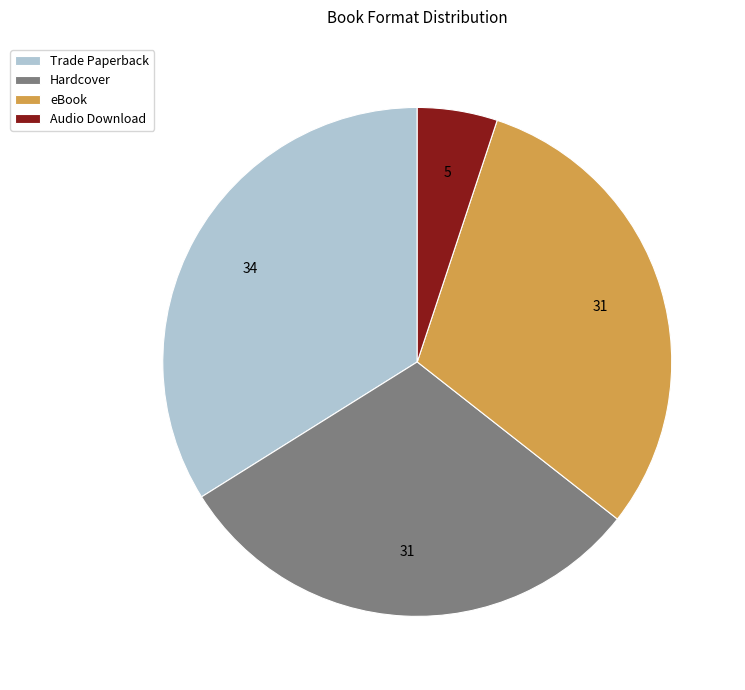

Is the sum of eBook and Hardcover greater than half?

Yes